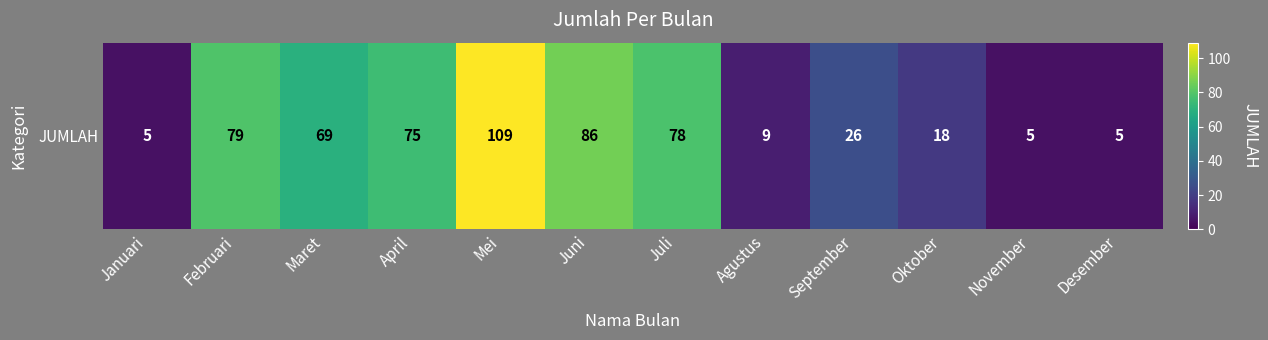

Where does the data first go above 69?

Februari